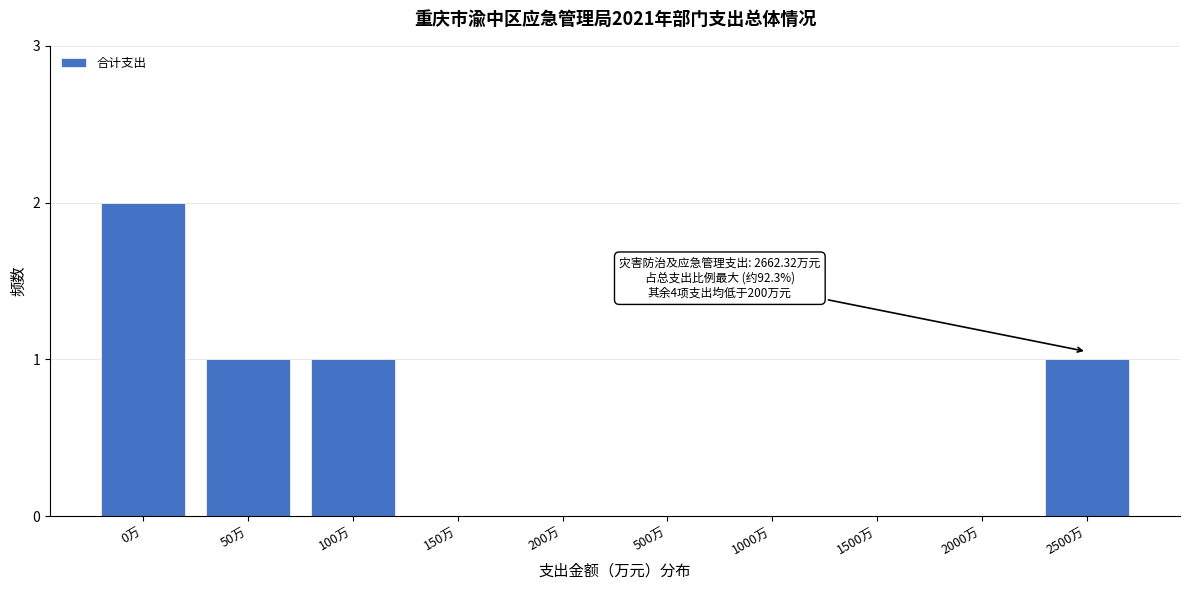

Reading left to right, list all the values displayed in this chart.

0万=2	50万=1	100万=1	150万=0	200万=0	500万=0	1000万=0	1500万=0	2000万=0	2500万=1